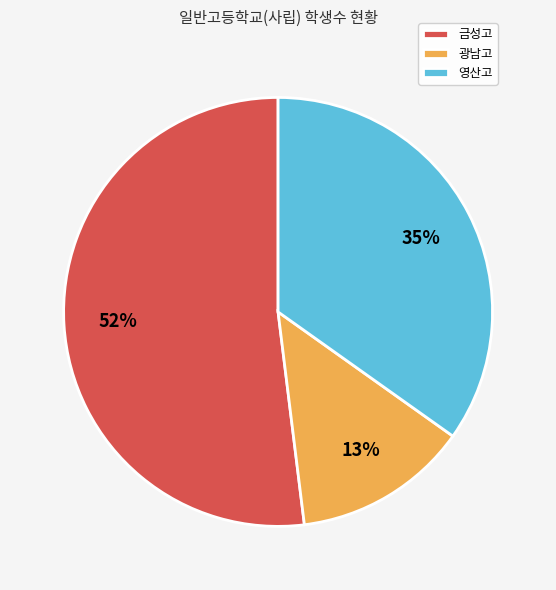

Is it true that 영산고 is 21% of the pie?

False